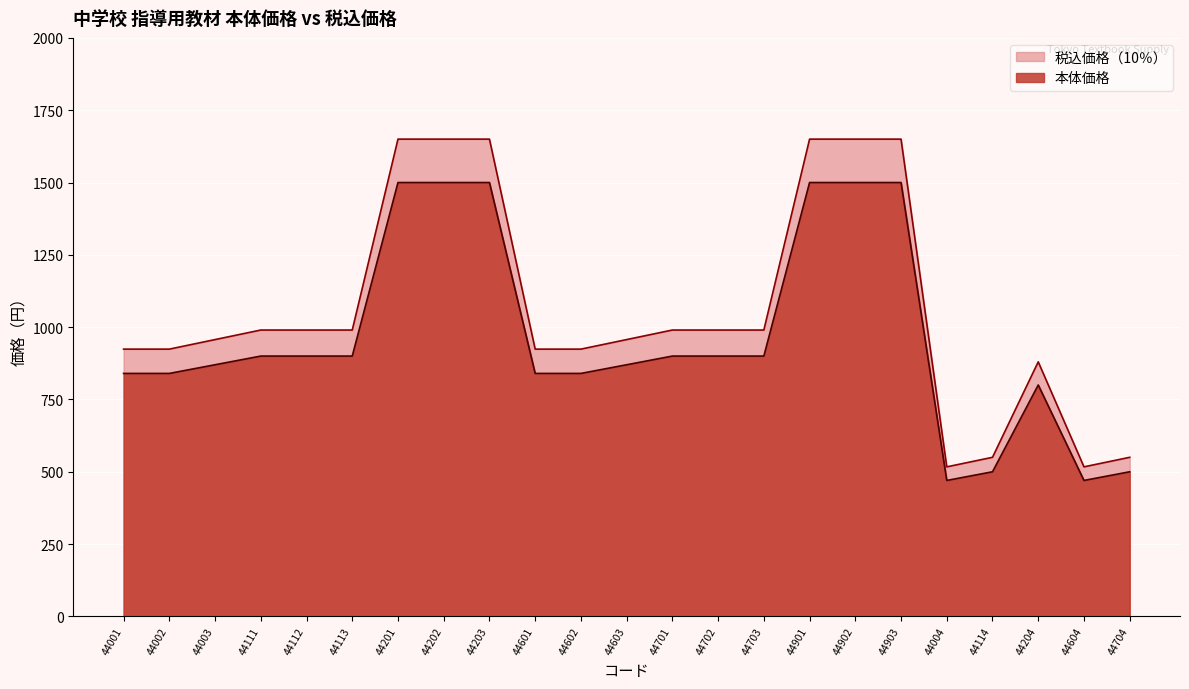

Between 44601 and 44602, which series saw the biggest shift?

本体価格